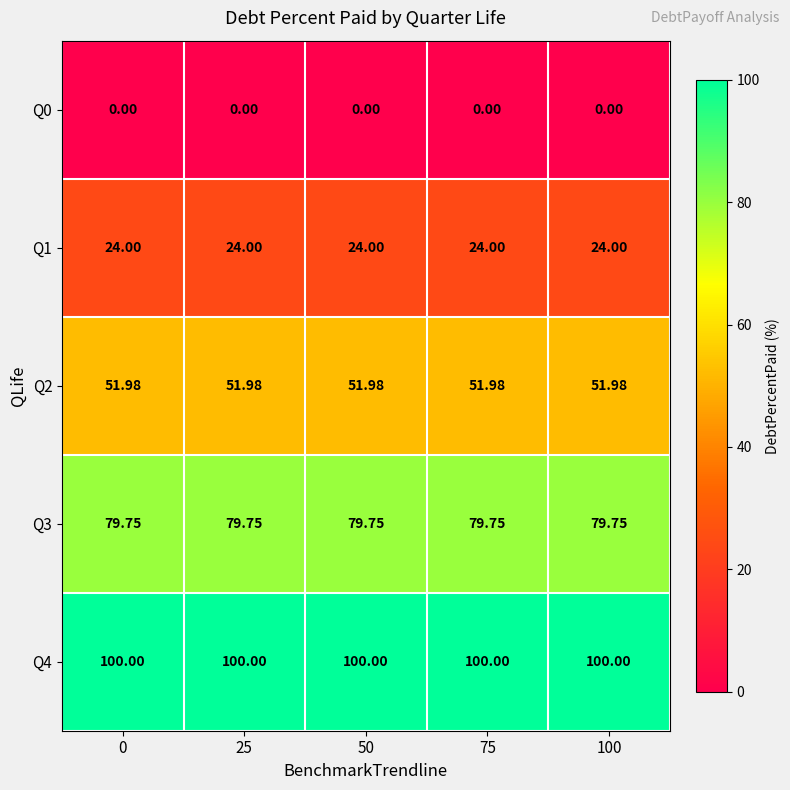

Is the value of Q4 at 100 greater than the value of Q0 at 75?

Yes